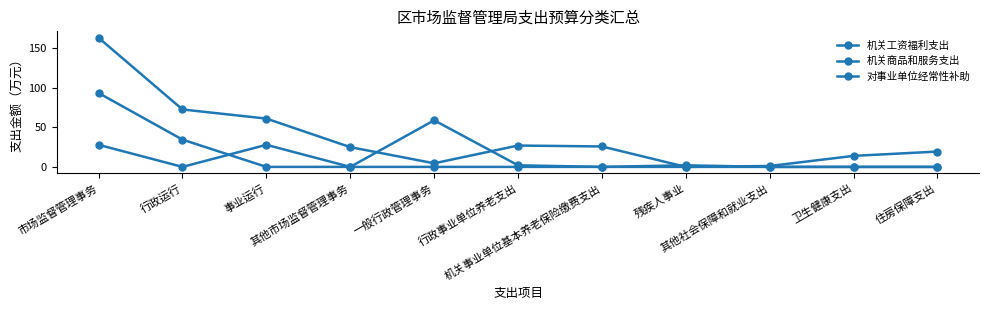

What is the sum of the 机关工资福利支出 values at 事业运行 and 残疾人事业?

61.1